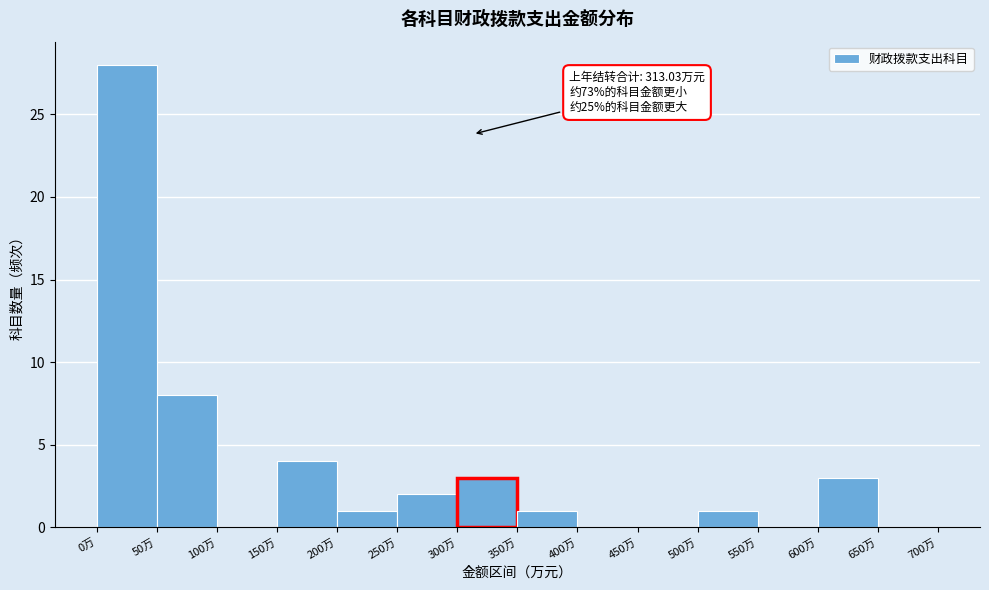

Over which range of the x-axis is the bar tallest?

0 to 50